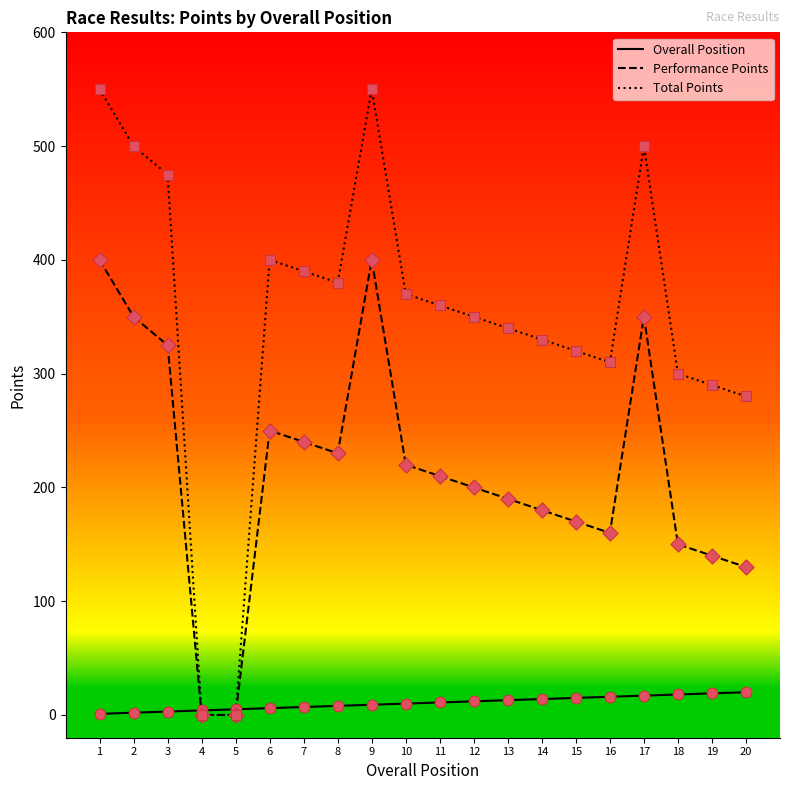

Which series has the largest total across all categories?

Total Points